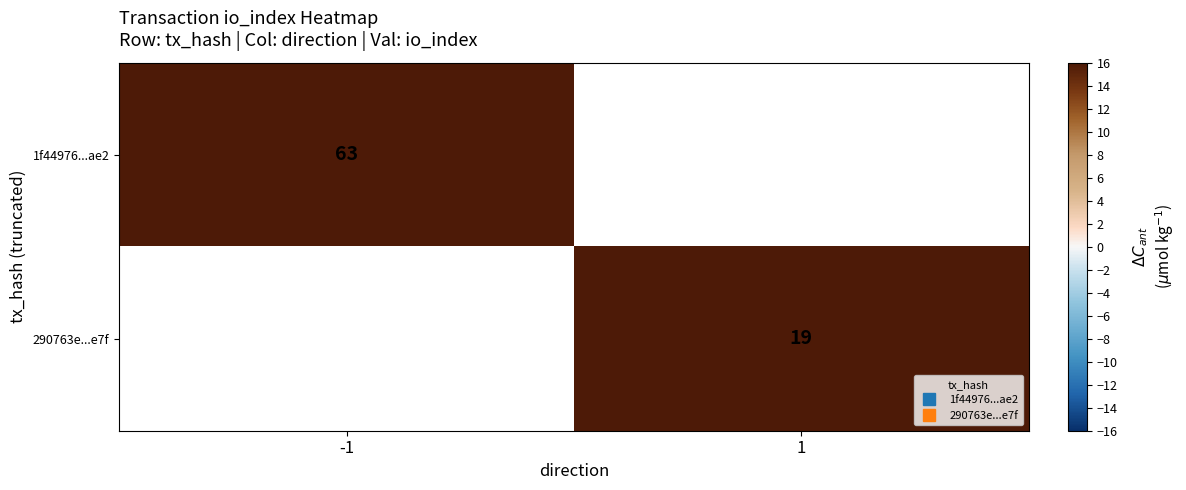

At how many categories does at least one series exceed 51?

1